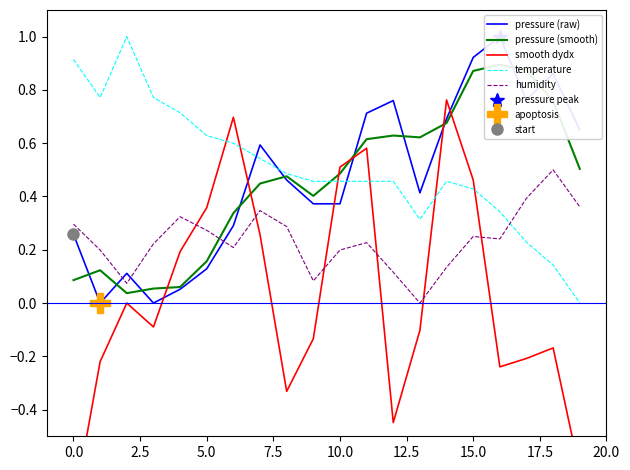

How many intersections are there between humidity and temperature?

1